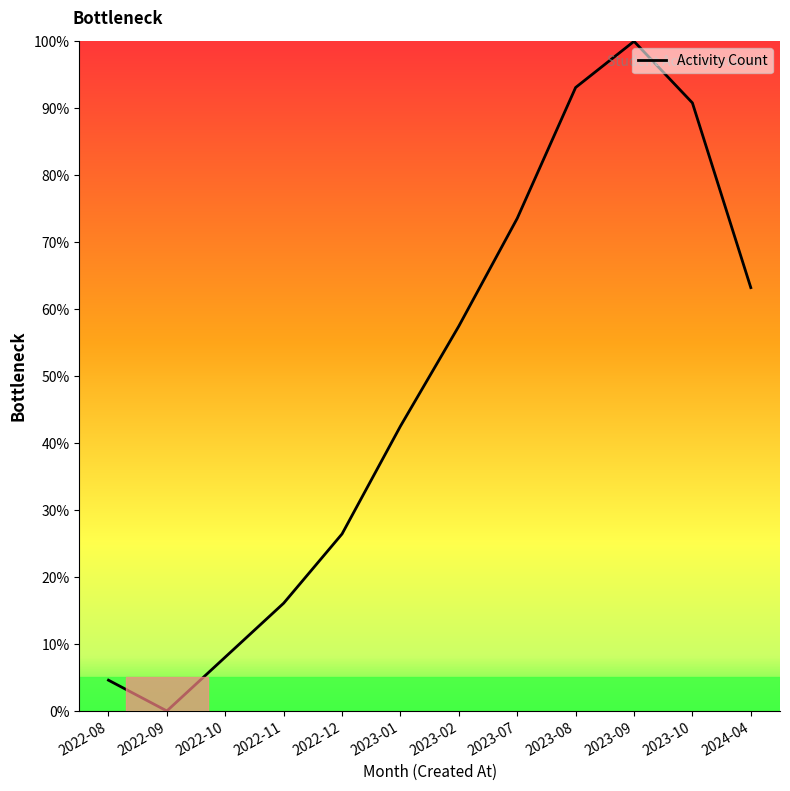

Rank the categories by value from highest to lowest.

2023-09, 2023-08, 2023-10, 2023-07, 2024-04, 2023-02, 2023-01, 2022-12, 2022-11, 2022-10, 2022-08, 2022-09